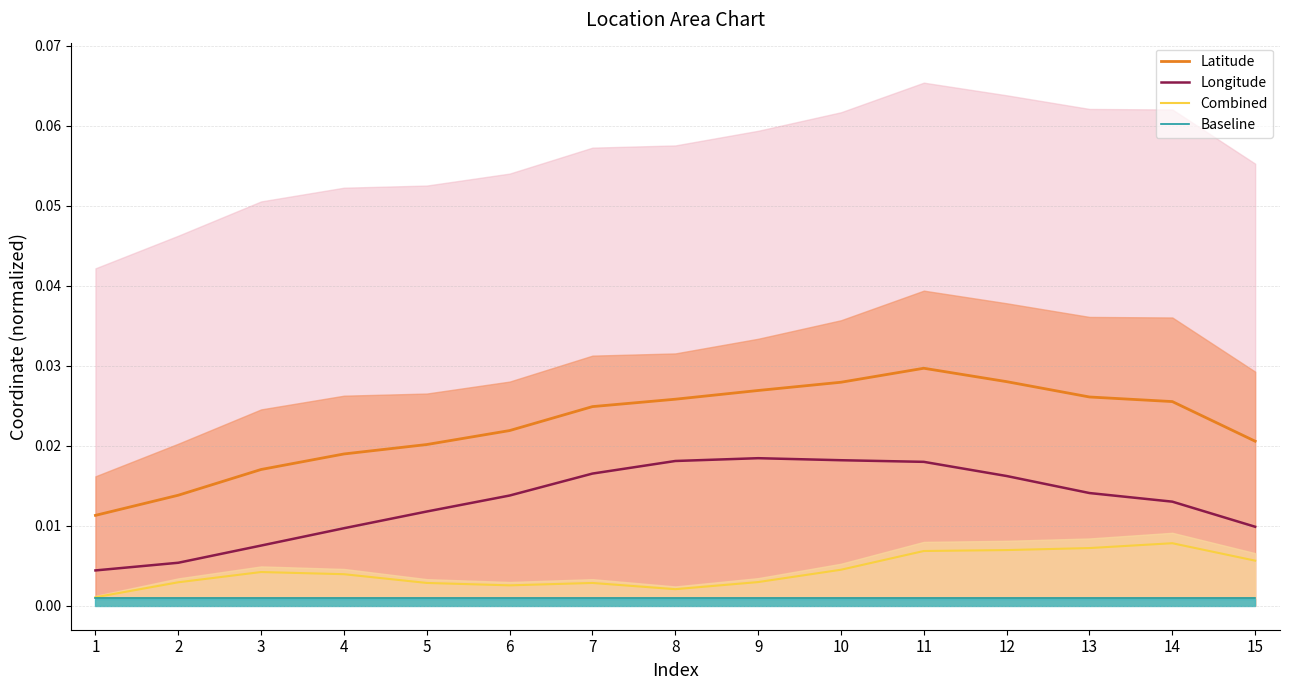

List the labels in order of Baseline value, largest first.

1, 2, 3, 4, 5, 6, 7, 8, 9, 10, 11, 12, 13, 14, 15